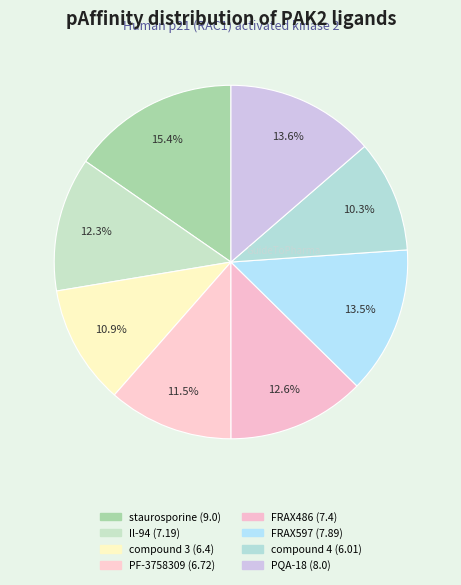

Rank the categories by value from highest to lowest.

staurosporine, PQA-18, FRAX597, FRAX486, Il-94, PF-3758309, compound 3 [PMID: 26191365], compound 4 [PMID: 24432870]